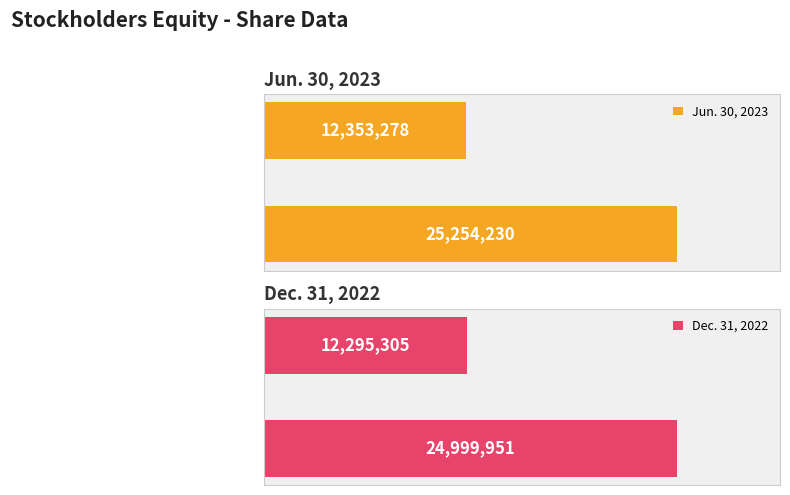

Which series has the largest total across all categories?

Jun. 30, 2023